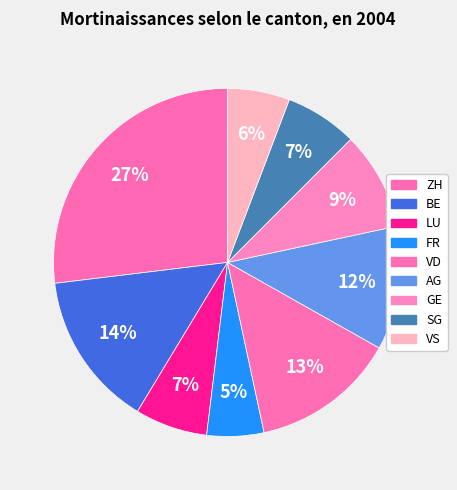

How many slices are in this pie chart?

9